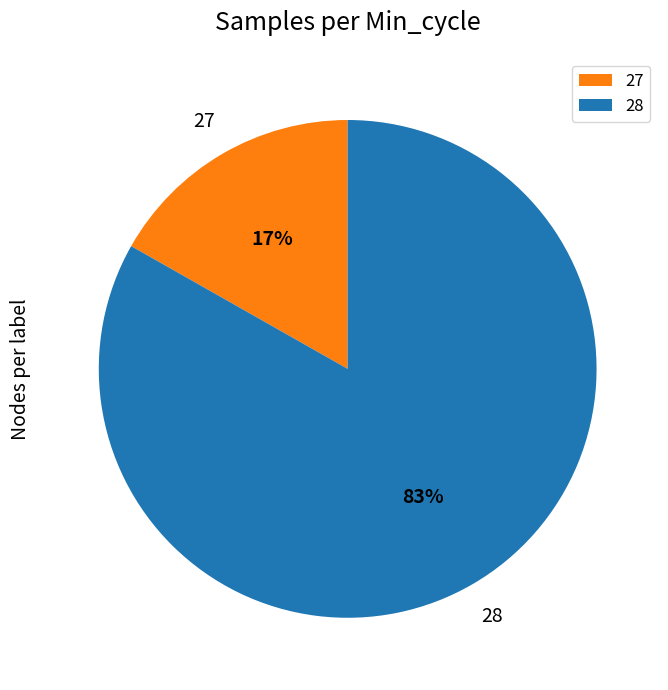

How many segments does this pie chart have?

2